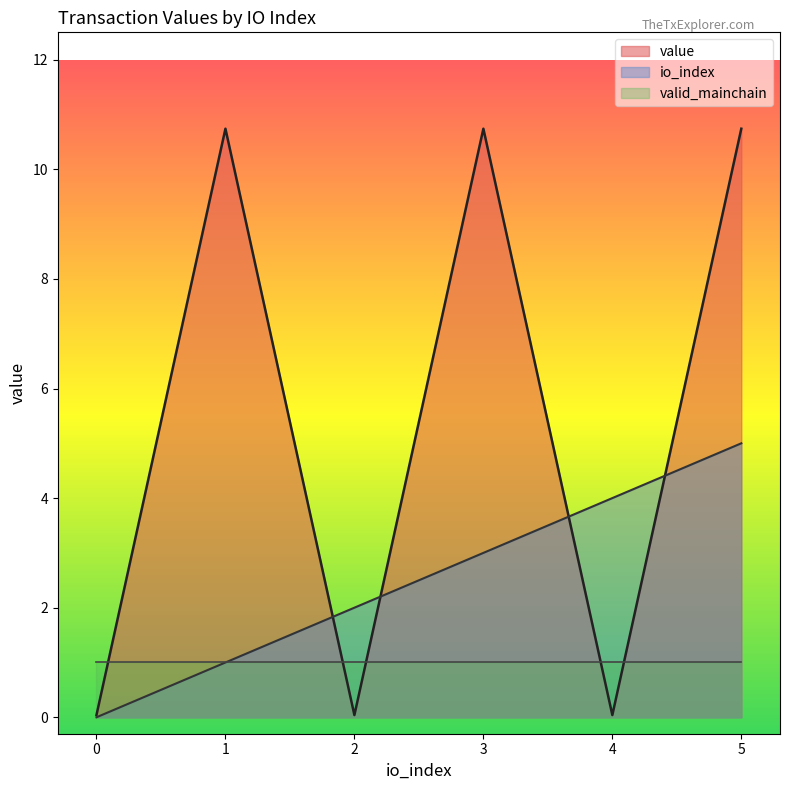

True or false: value has a value of 0.0 at 4.

True